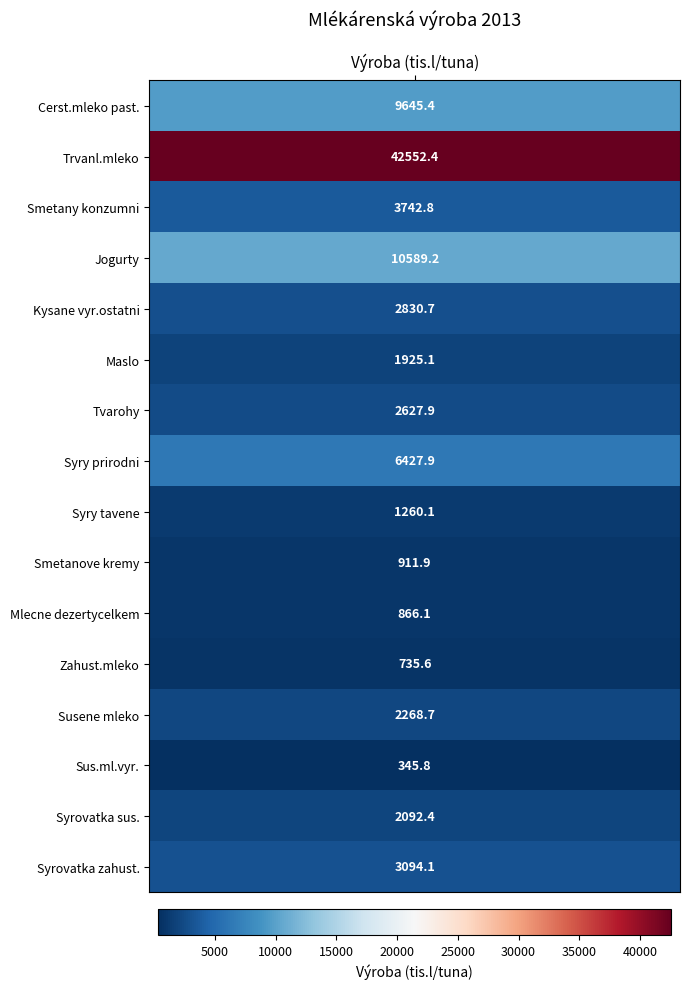

What is the change in value from 6 to 10?

-1761.8